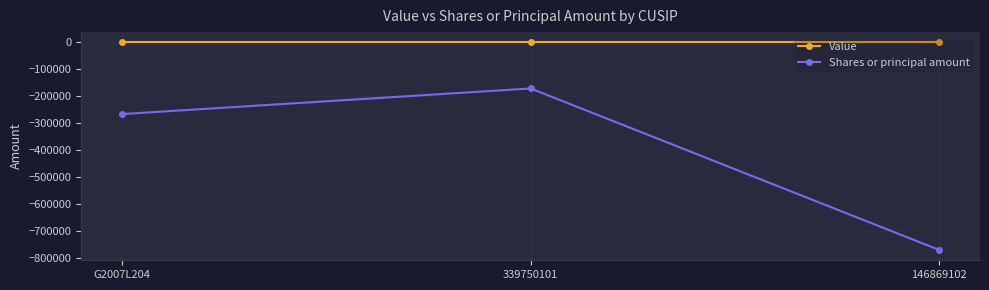

What is the minimum value shown in the chart?

-769433